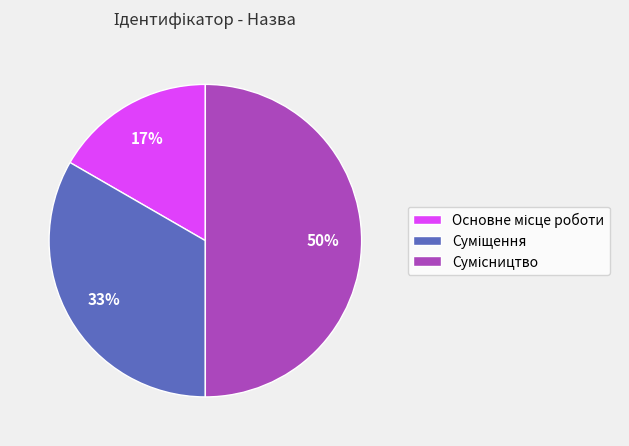

To the nearest percent, what is the average slice percentage?

33%